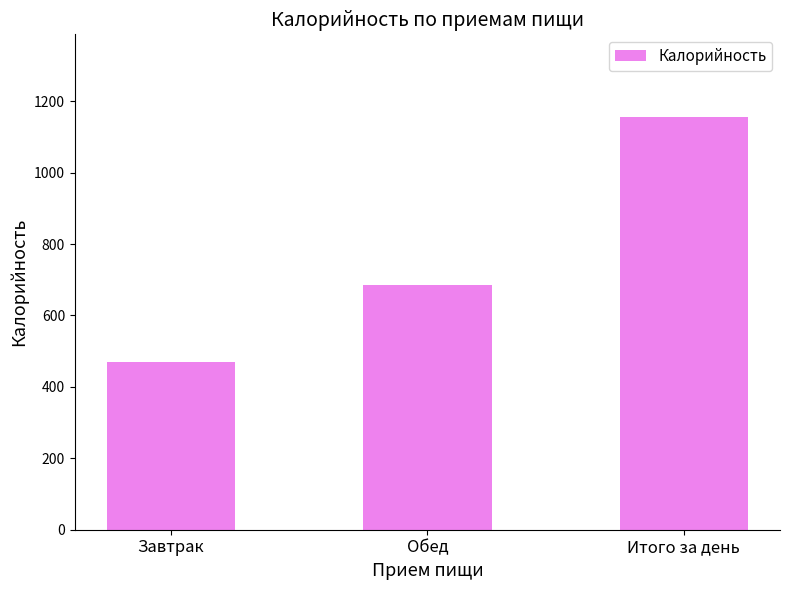

Is it true that the value at Итого за день is 800.7?

False